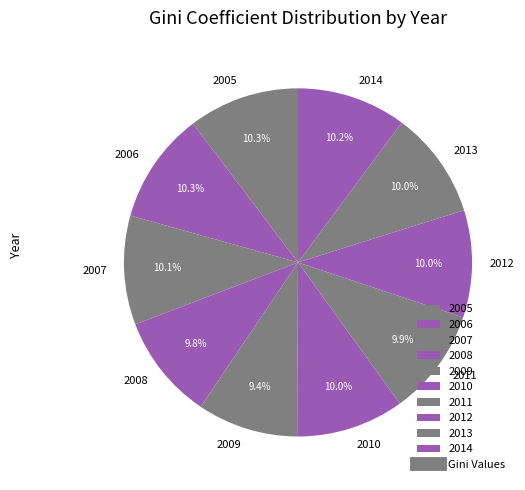

Approximately how many times larger is the value at 2013 compared to 2006?

1.0